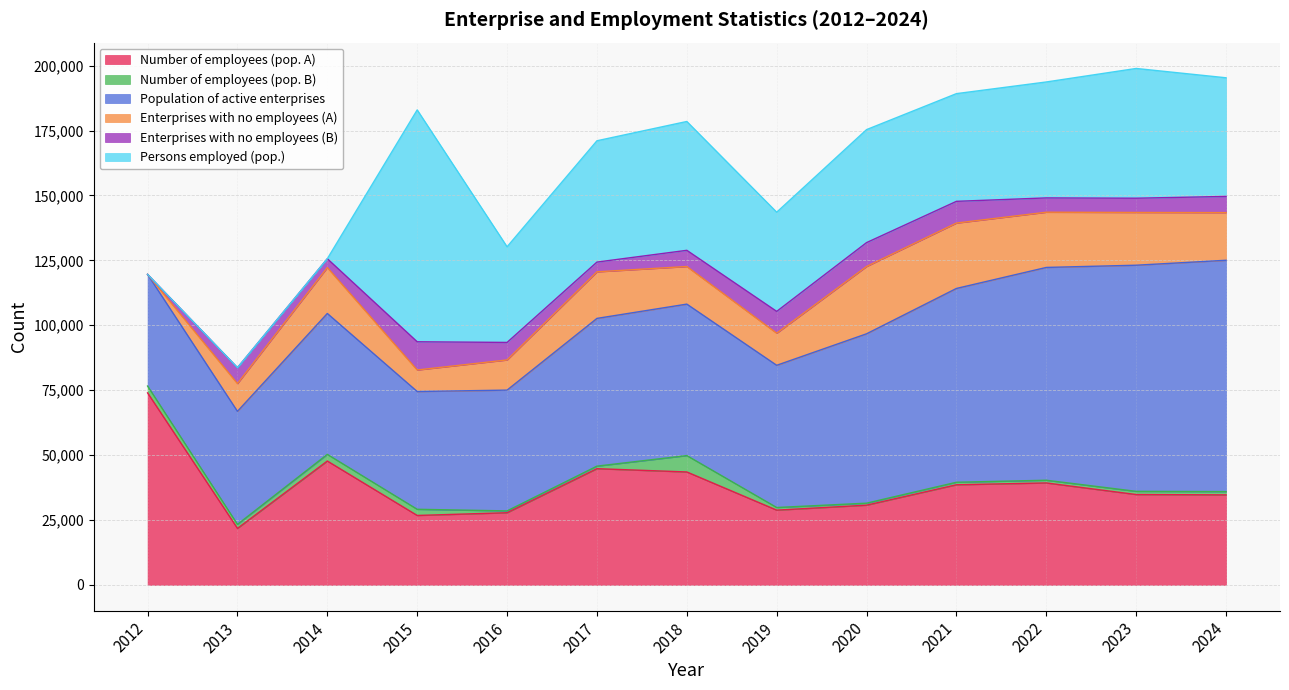

Reading left to right, extract all data points from this chart.

Number of employees (pop. A): 2012=73952	2013=21747	2014=47694	2015=26731	2016=27780	2017=44754	2018=43490	2019=28781	2020=30695	2021=38556	2022=39260	2023=34795	2024=34658
Number of employees (pop. B): 2012=2635	2013=1556	2014=2569	2015=2377	2016=706	2017=977	2018=6310	2019=1011	2020=767	2021=966	2022=1037	2023=1220	2024=1257
Population of active enterprises: 2012=43014	2013=43538	2014=54283	2015=45367	2016=46532	2017=56913	2018=58350	2019=54786	2020=65253	2021=74663	2022=81982	2023=87121	2024=89129
Enterprises with no employees (A): 2012=0	2013=10694	2014=17688	2015=8296	2016=11625	2017=17944	2018=14481	2019=12369	2020=25939	2021=25186	2022=21275	2023=20327	2024=18358
Enterprises with no employees (B): 2012=0	2013=6121	2014=3401	2015=10871	2016=6746	2017=3751	2018=6242	2019=8397	2020=9192	2021=8372	2022=5512	2023=5488	2024=6236
Persons employed (pop.): 2012=0	2013=0	2014=0	2015=89322	2016=36846	2017=46735	2018=49633	2019=38210	2020=43528	2021=41491	2022=44661	2023=49983	2024=45703